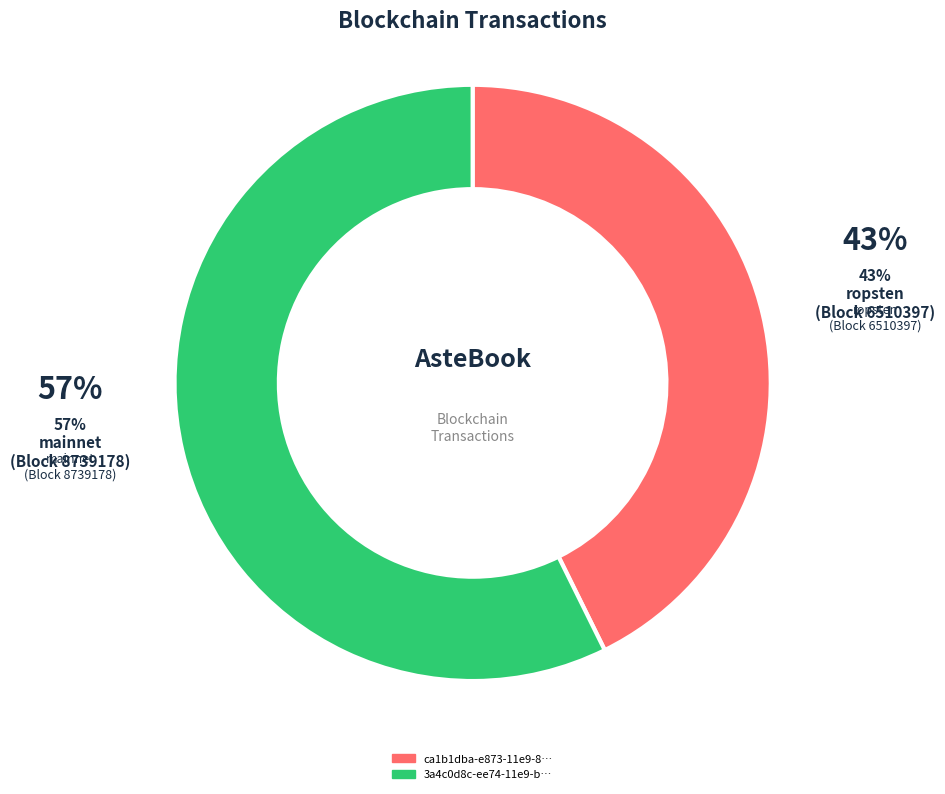

Is there any slice that represents more than half of the pie?

Yes